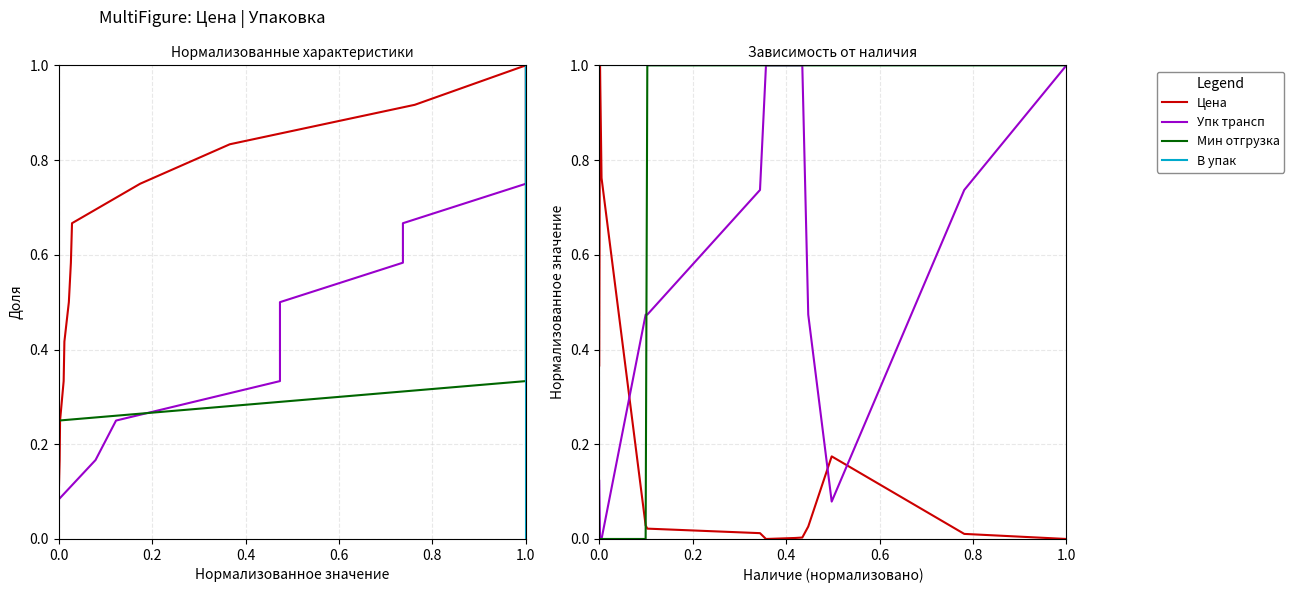

Reading left to right, list all the values displayed in this chart.

Цена: 0.4	1.0	0.8	0.0	0.0	0.0	0.0	0.0	0.0	0.0	0.2	0.0	0.0
Упк трансп: 0.1	0.0	0.0	0.5	0.5	0.7	1.0	1.0	1.0	0.5	0.1	0.7	1.0
Мин отгрузка: 0.0	0.0	0.0	0.0	1.0	1.0	1.0	1.0	1.0	1.0	1.0	1.0	1.0
В упак: 1.0	1.0	1.0	1.0	1.0	1.0	1.0	1.0	1.0	1.0	1.0	1.0	1.0